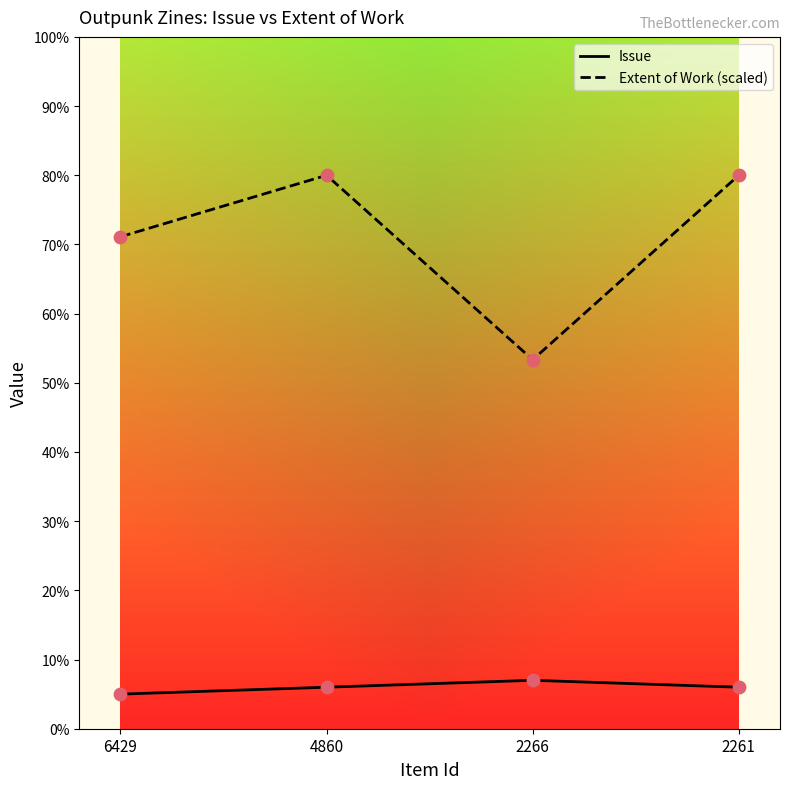

At how many categories does at least one series exceed 74?

2